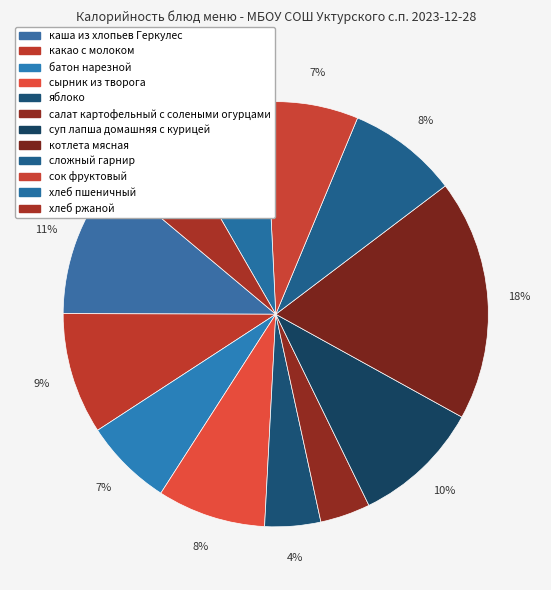

Does яблоко account for over 50% of the chart?

No